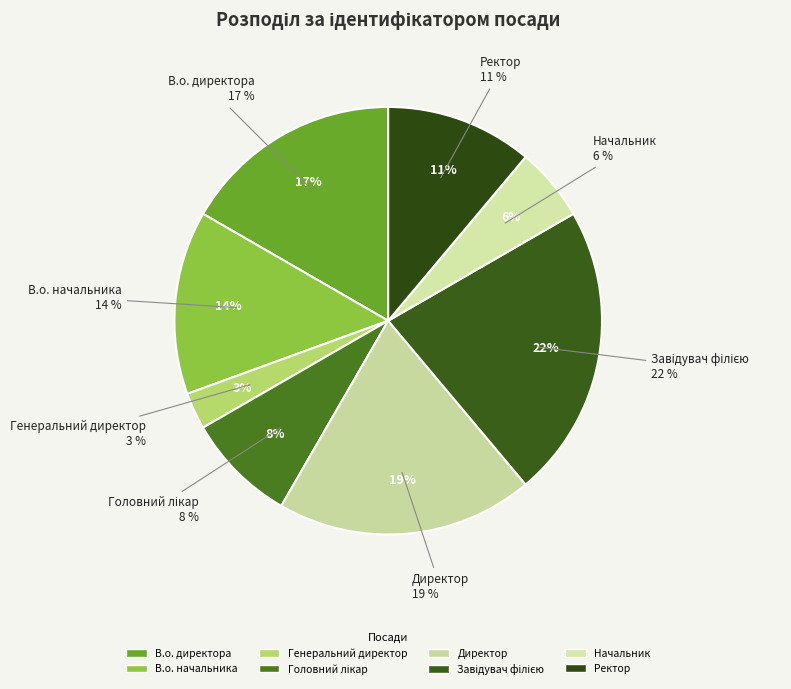

How many slices are in this pie chart?

8